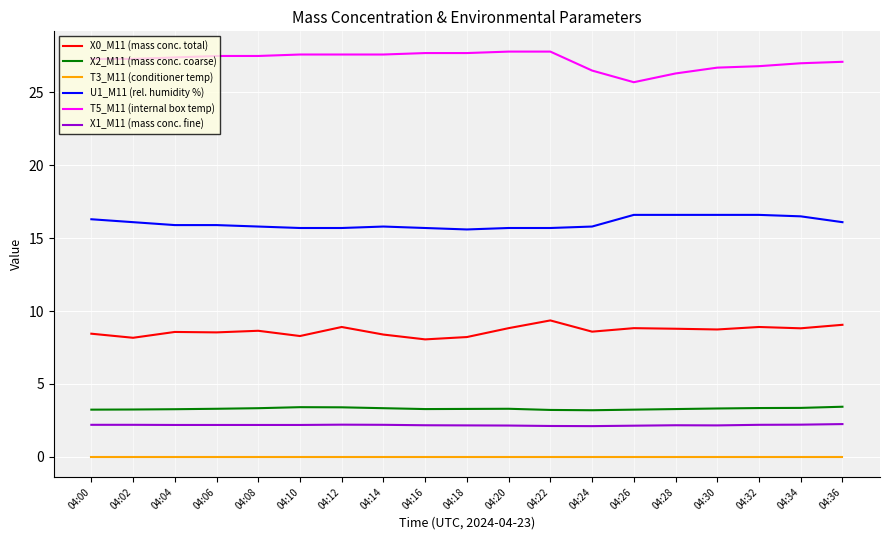

At which label does T5_M11 (internal box temp) reach its minimum?

04:26